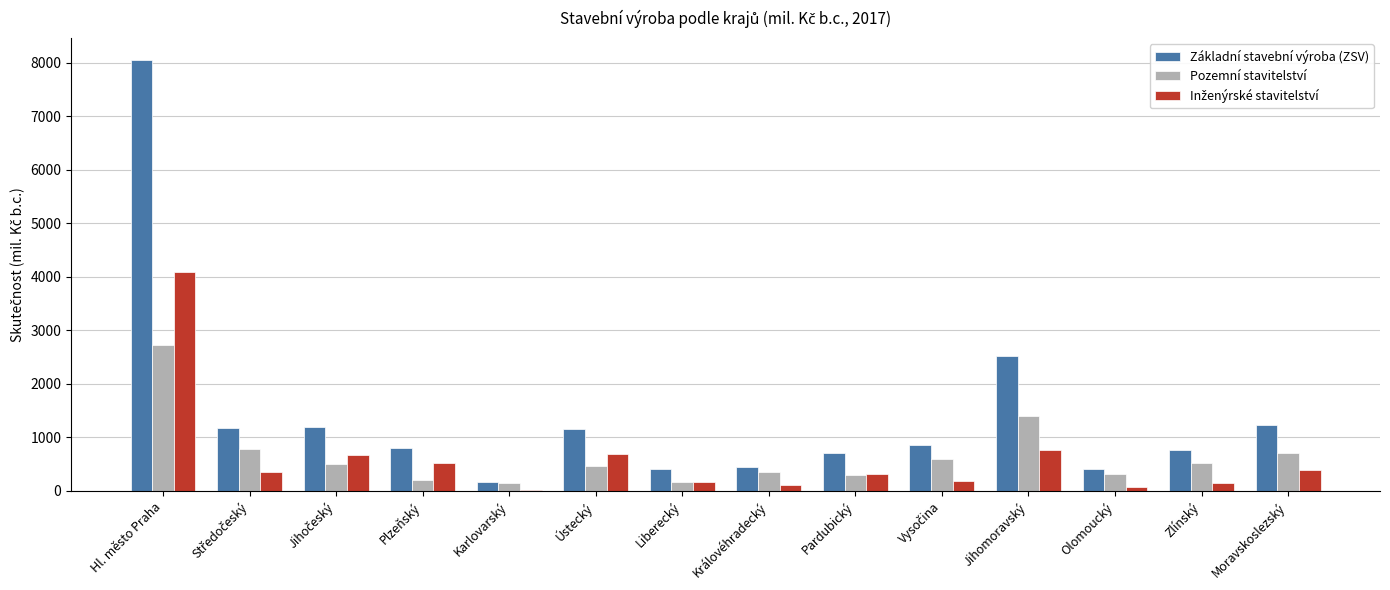

What is the total value across all series at Plzeňský?

1520